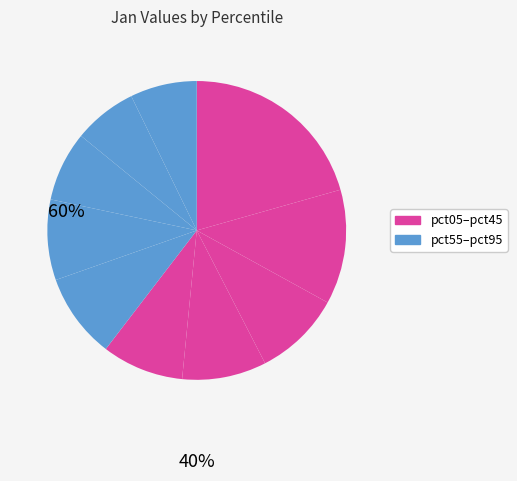

How many segments does this pie chart have?

10